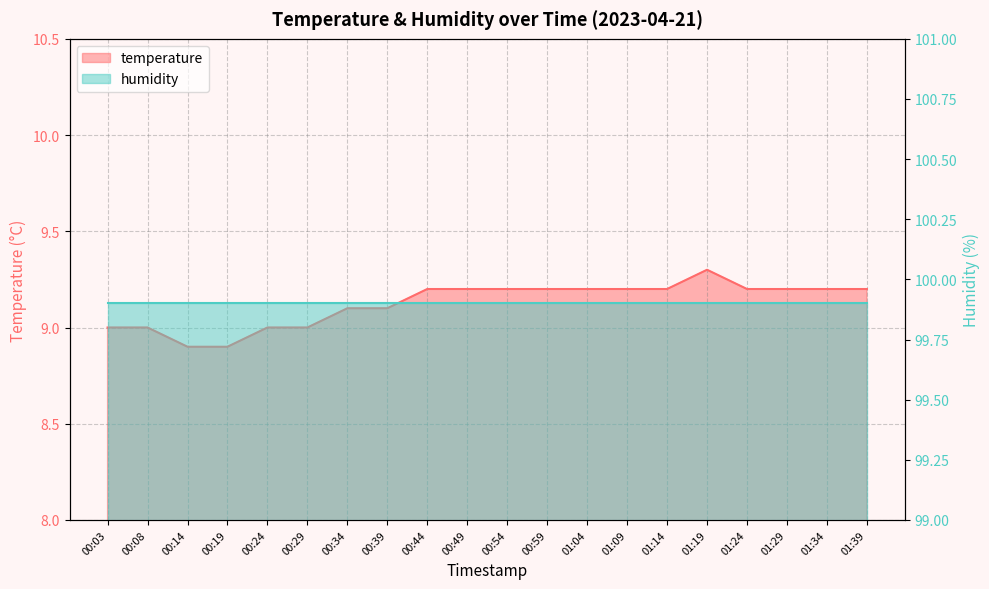

What is the difference between the values at 00:19 and 01:04?

0.3